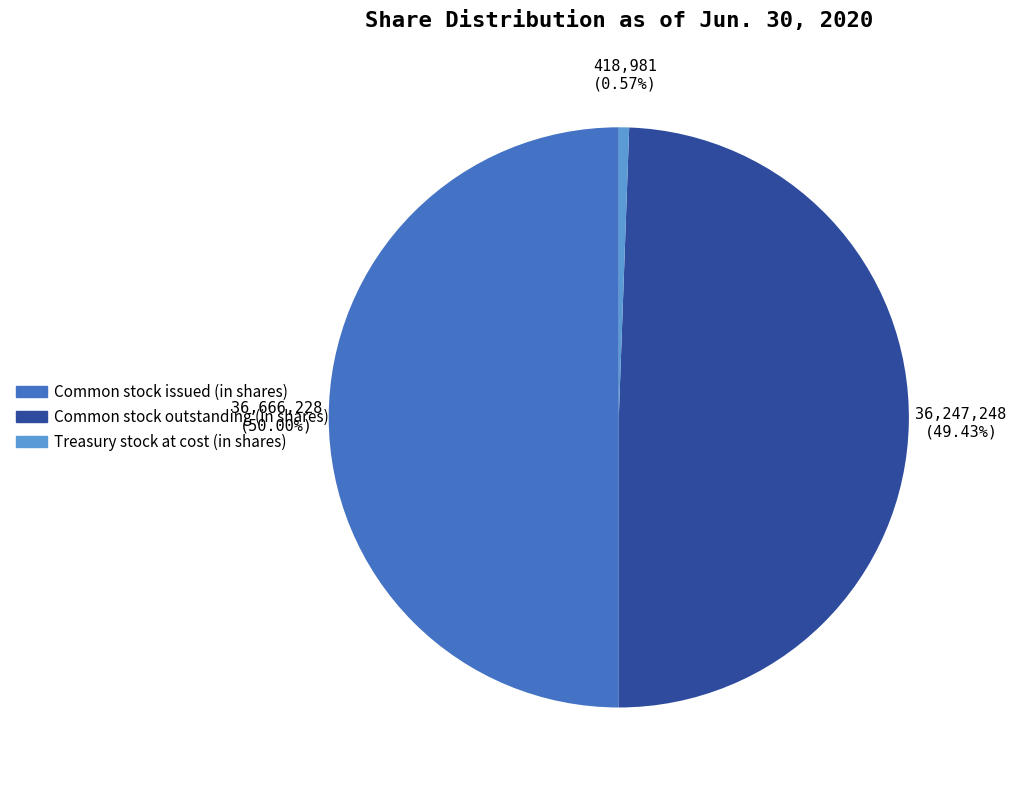

To the nearest percent, what is the difference between the Common stock outstanding (in shares) and Treasury stock at cost (in shares) slice percentages?

49%